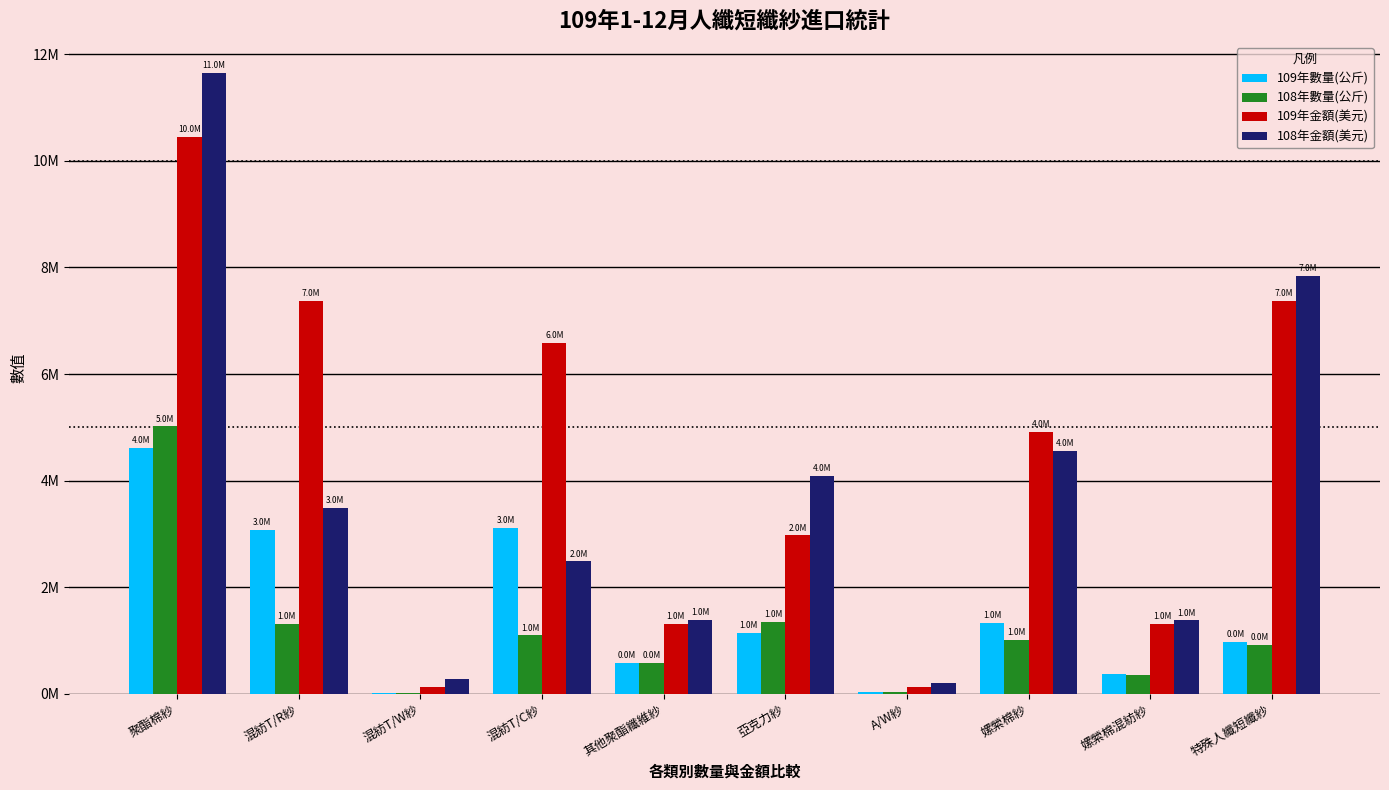

What is the difference between the highest and lowest values at 混紡T/C紗?

5497616